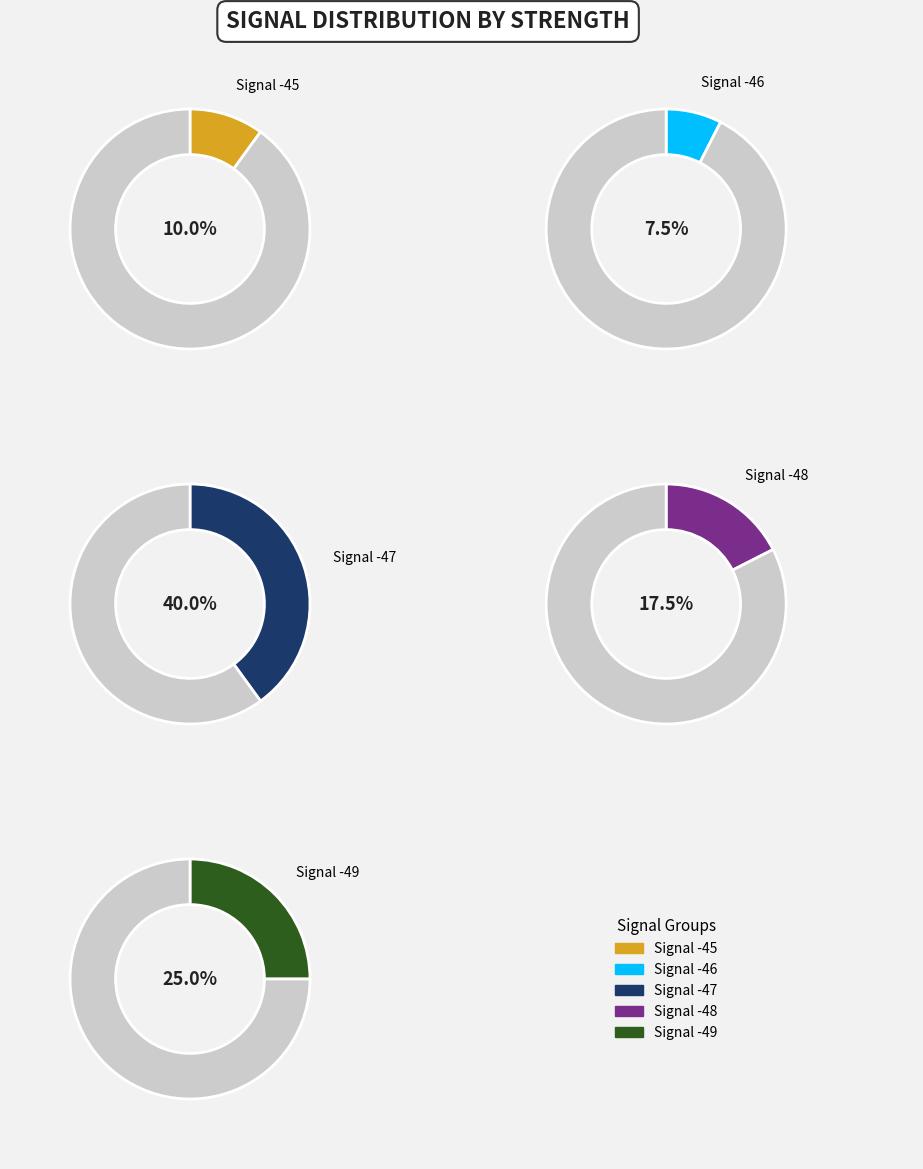

Approximately how many times larger is the value at -47 compared to -47?

1.0